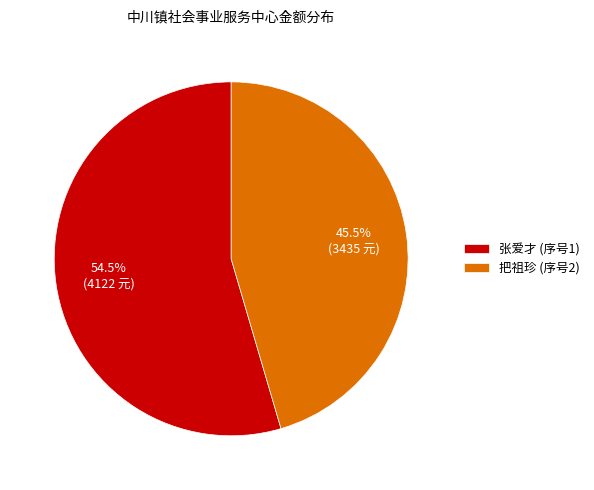

Rank the categories by value from highest to lowest.

张爱才 (序号1), 把祖珍 (序号2)